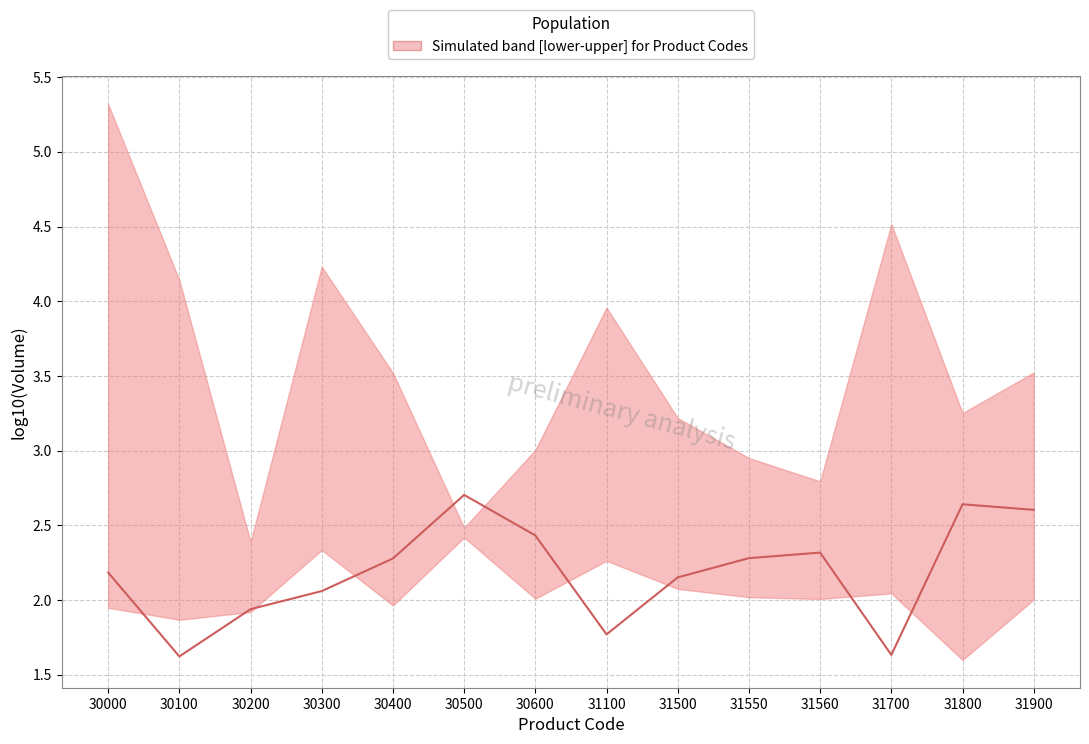

Reading left to right, extract all data points from this chart.

2.2	1.6	1.9	2.1	2.3	2.7	2.4	1.8	2.2	2.3	2.3	1.6	2.6	2.6